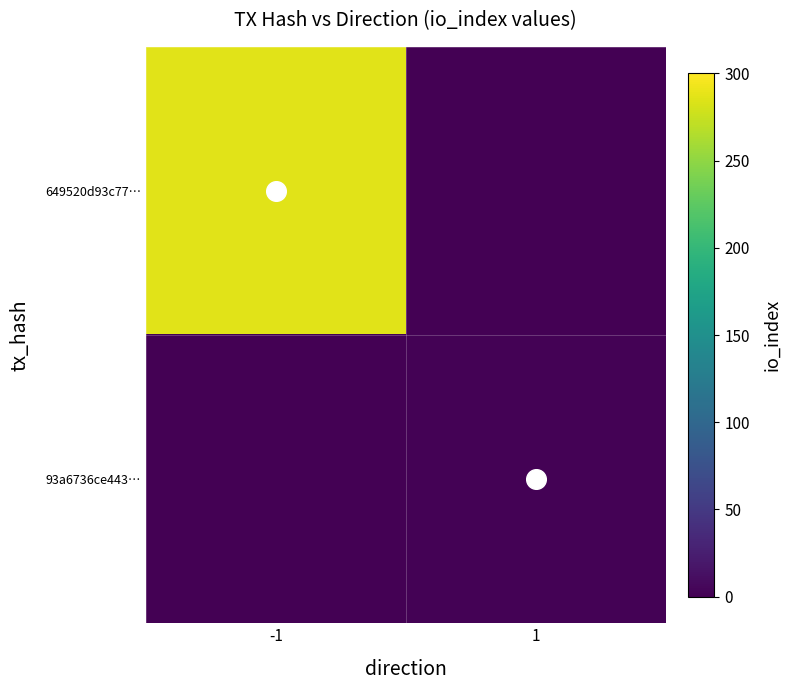

At which category is the sum across all series the highest?

-1